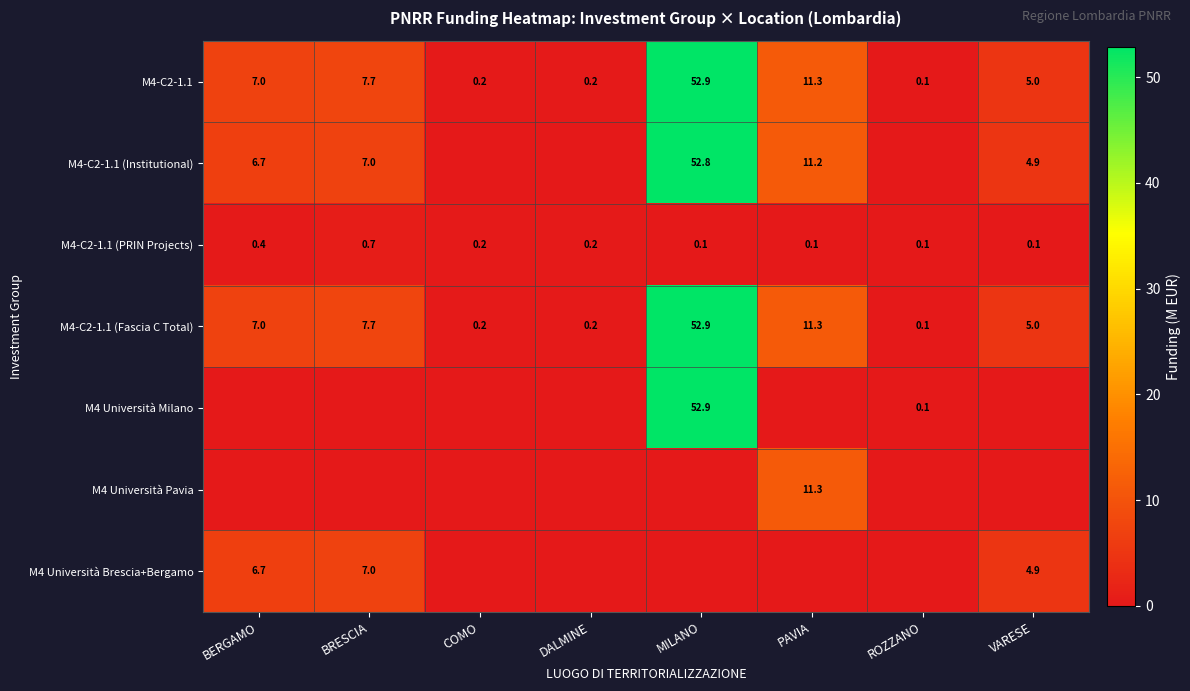

What is the minimum value for M4-C2-1.1 (Fascia C Total)?

0.1